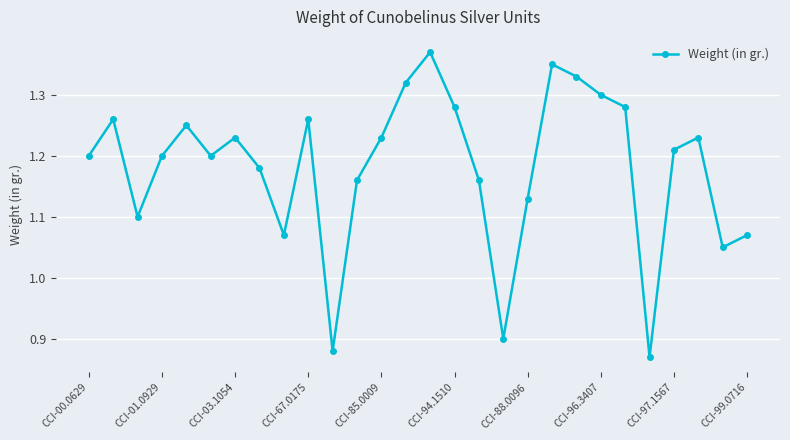

How many values are between 1 and 2?

25